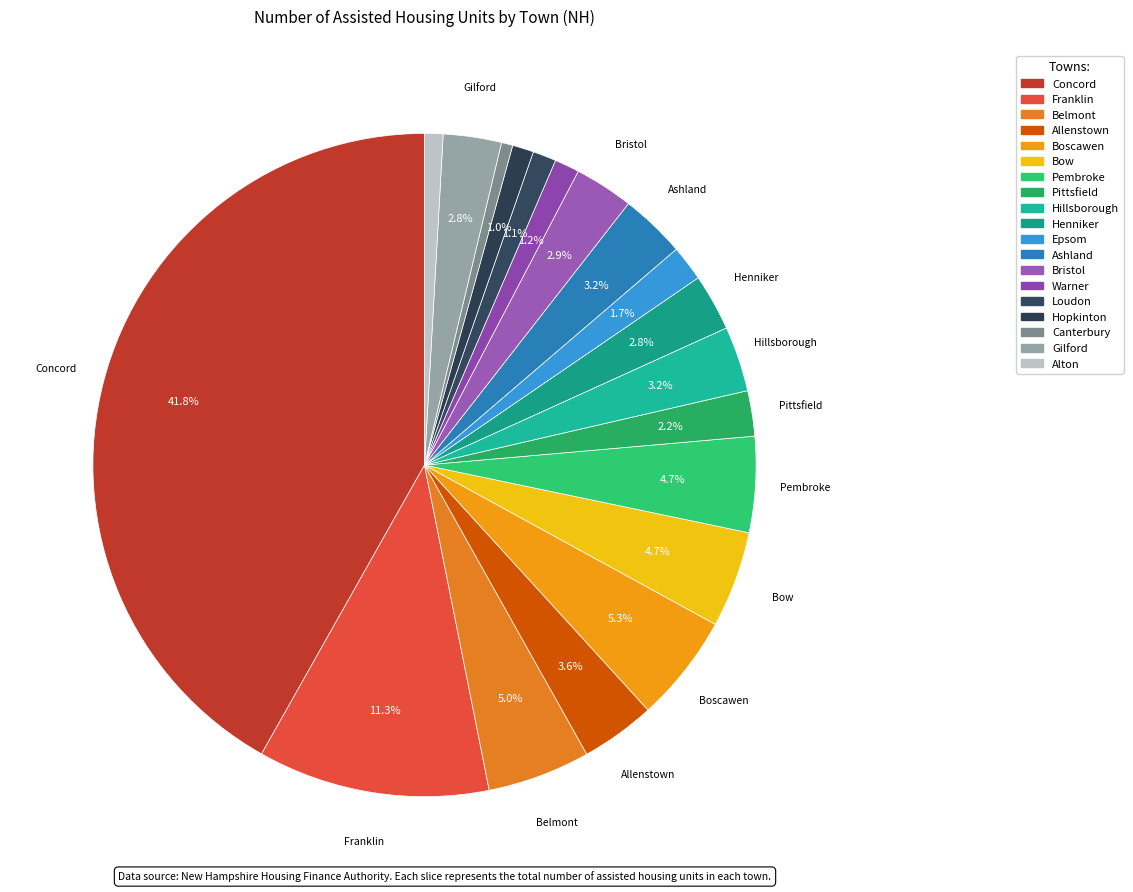

Is Alton the majority of the pie?

No